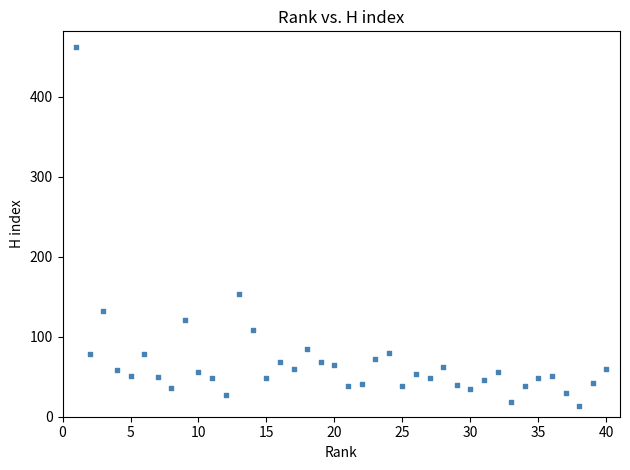

What Y value in the scatter plot is closest to 238?

154